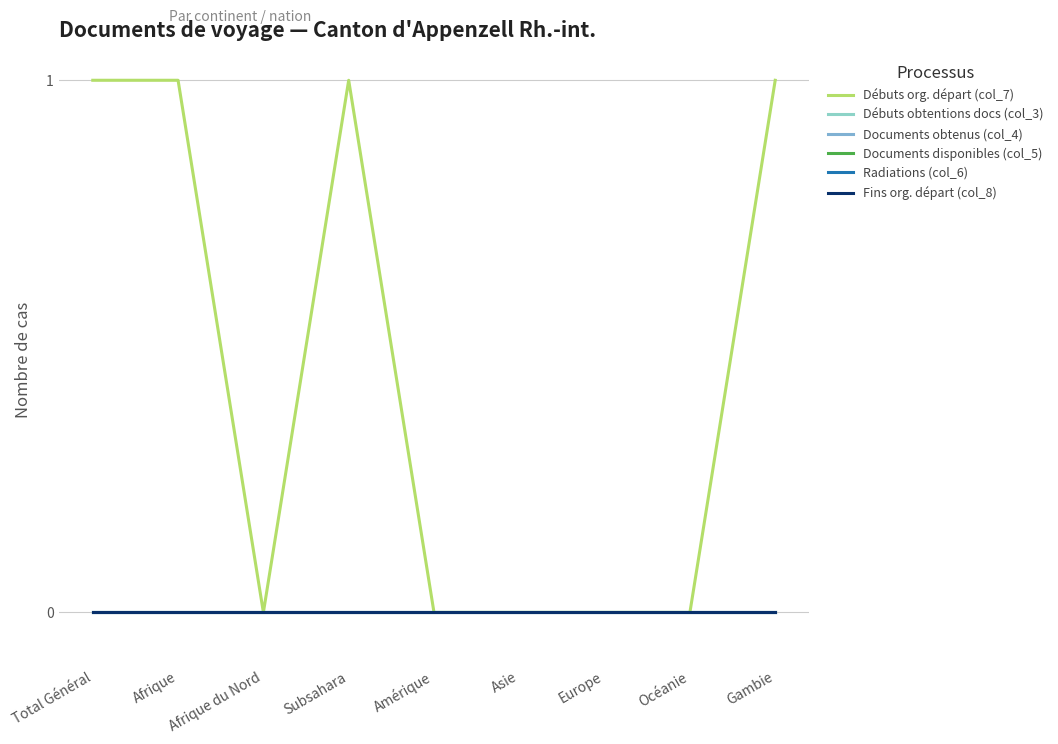

What is the label of the 2nd point from the left?

Afrique